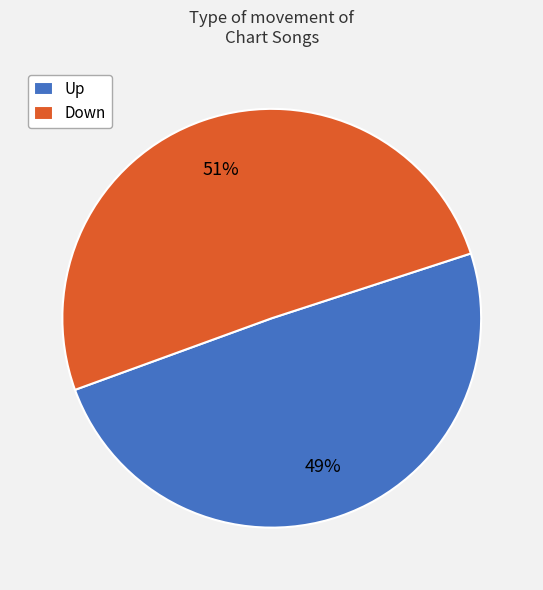

Do Down and Up together represent more than half of the pie?

Yes